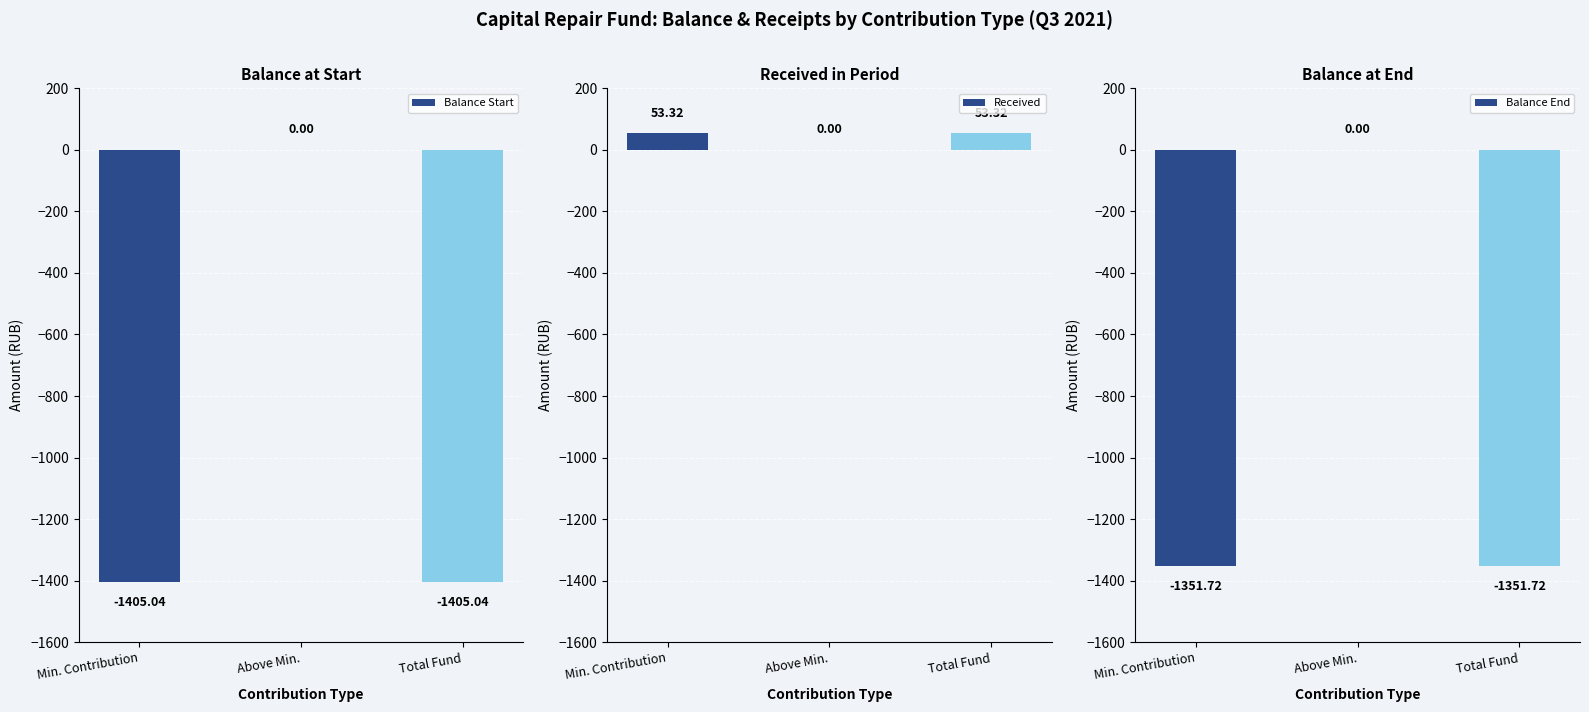

What is the difference between the maximum and minimum values in the Balance Start series?

1405.0